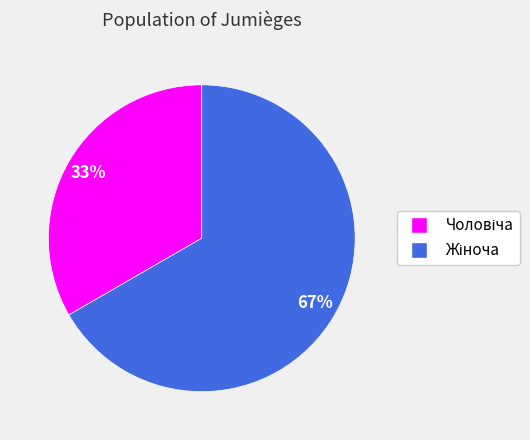

Does any single category account for the majority?

Yes